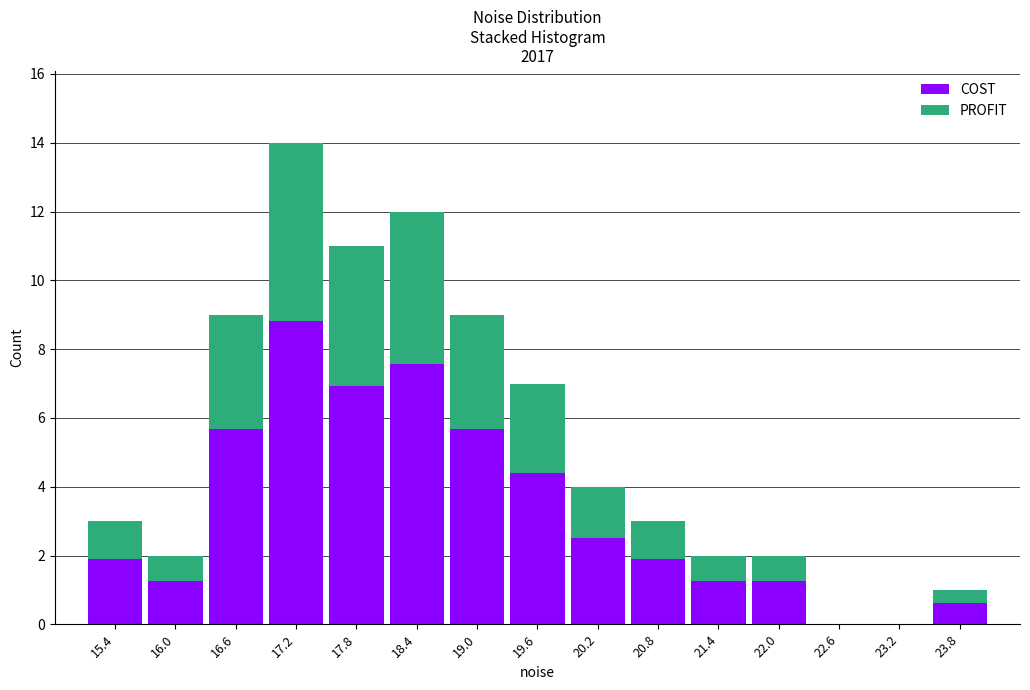

Reading left to right, list every stacked bar in this chart as the range it spans on the x-axis followed by its total height. Neither the bar edges nor the heights are printed on the chart, so give them approximately, as read against the axes.

15.1 to 15.7: 3
15.7 to 16.3: 2
16.3 to 16.9: 9
16.9 to 17.5: 14
17.5 to 18.1: 11
18.1 to 18.7: 12
18.7 to 19.3: 9
19.3 to 19.9: 7
19.9 to 20.5: 4
20.5 to 21.1: 3
21.1 to 21.7: 2
21.7 to 22.3: 2
22.3 to 22.9: 0
22.9 to 23.5: 0
23.5 to 24.1: 1